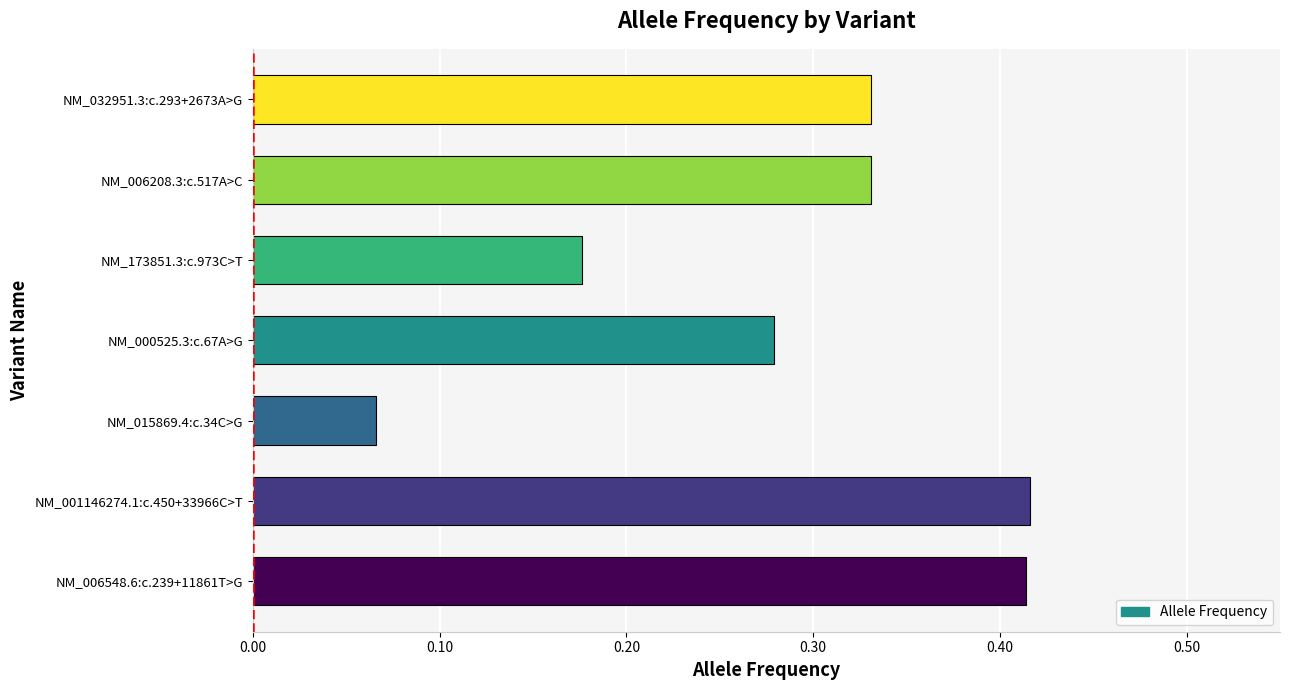

What is the sum of all values?

2.0